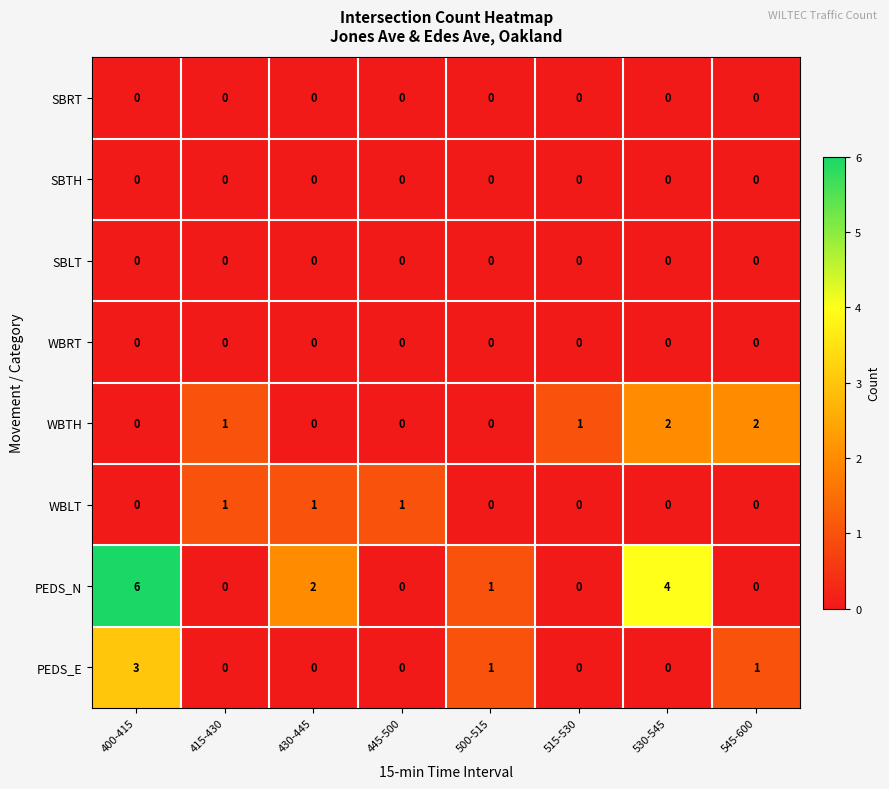

How many categories are shown in the chart?

8